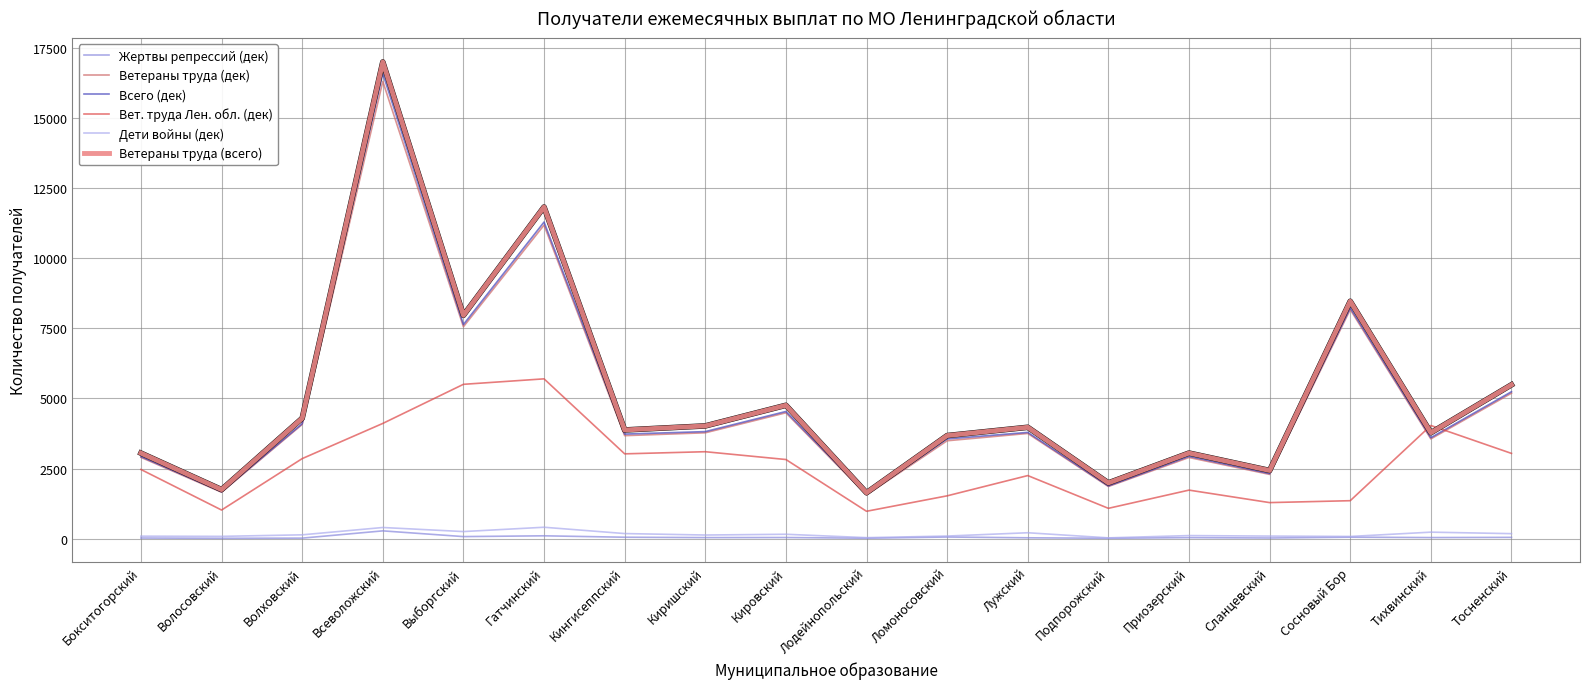

What is the difference between the highest and lowest values at Всеволожский?

16706